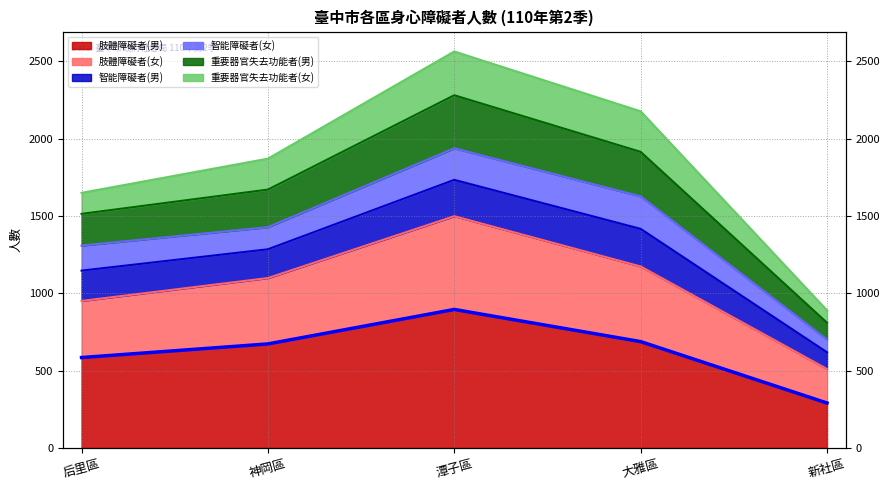

At how many categories does at least one series exceed 1765?

3